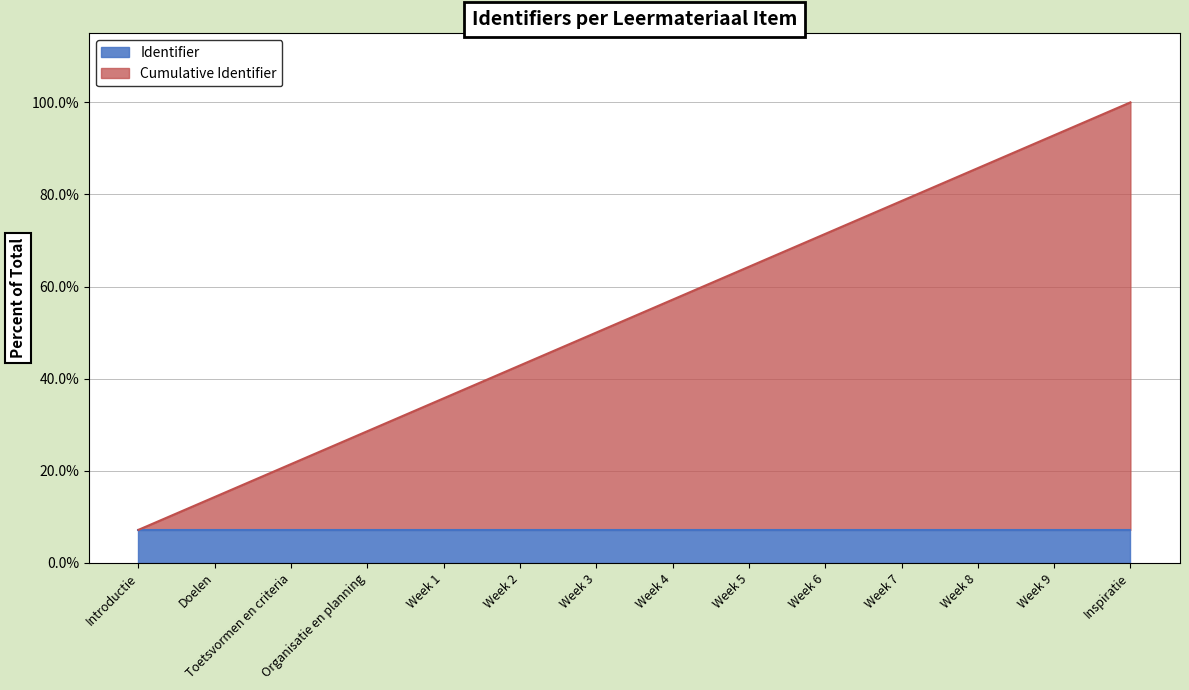

What is the ratio of the value at Week 3 to the value at Week 5?

1.0